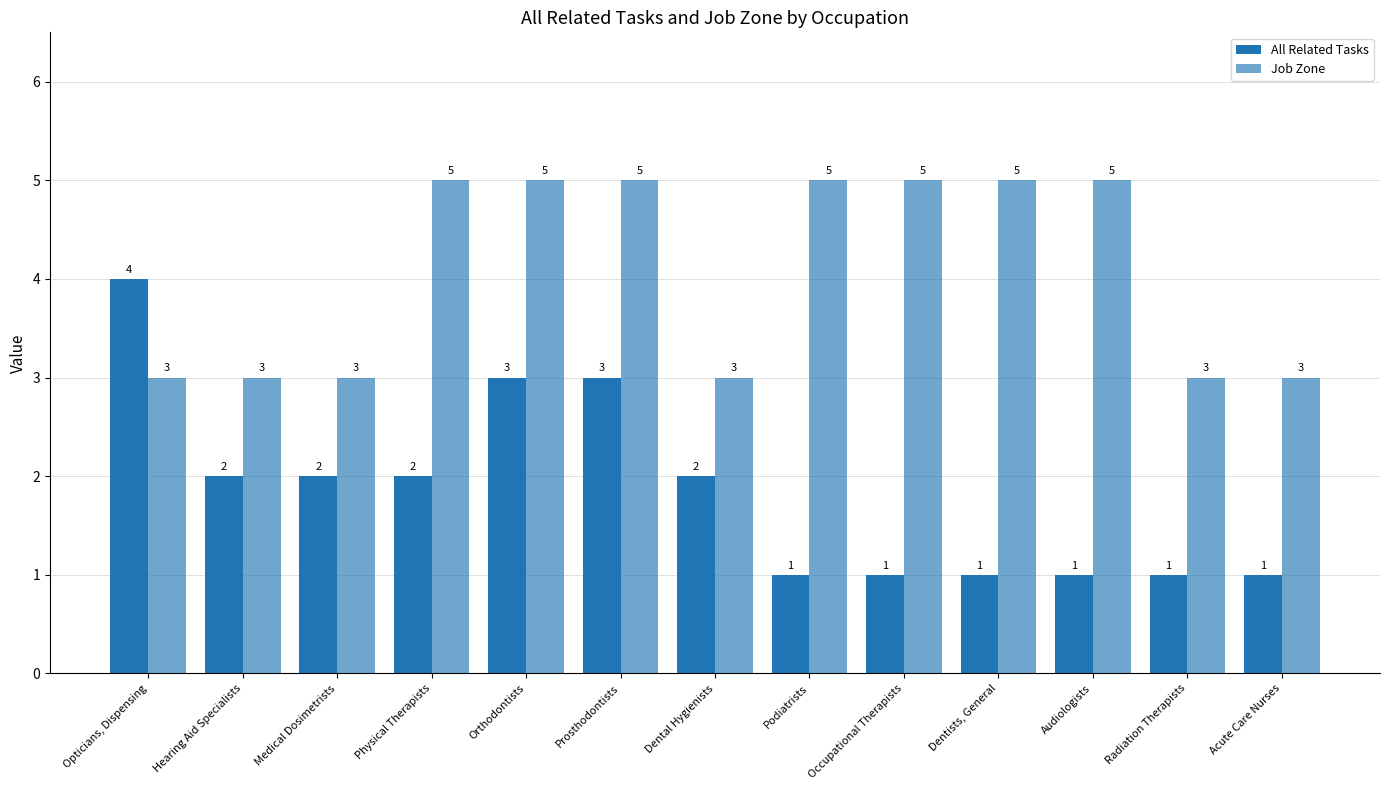

Are the bars grouped side by side (vs. stacked)?

Yes